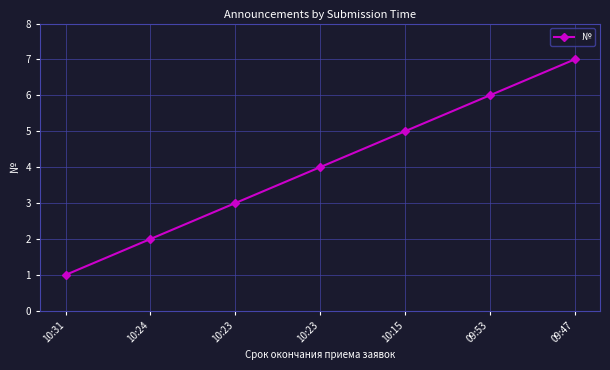

What is the label of the 1st point from the left?

10:31